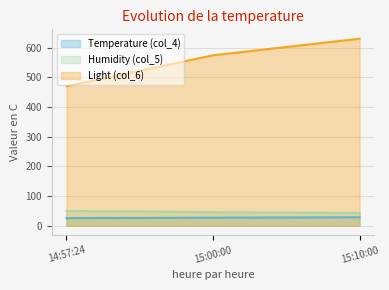

What is the label of the 3rd point from the left?

15:10:00